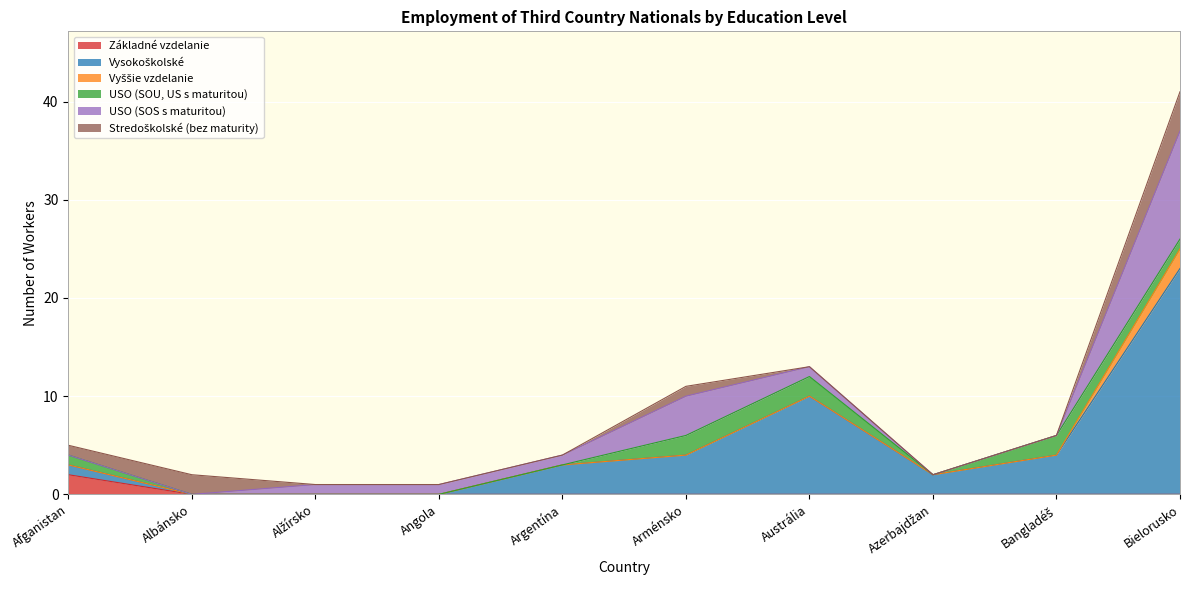

What are all the series names shown in the legend?

Základné vzdelanie, Vysokoškolské, Vyššie vzdelanie, USO (SOU, US s maturitou), USO (SOS s maturitou), Stredoškolské (bez maturity)